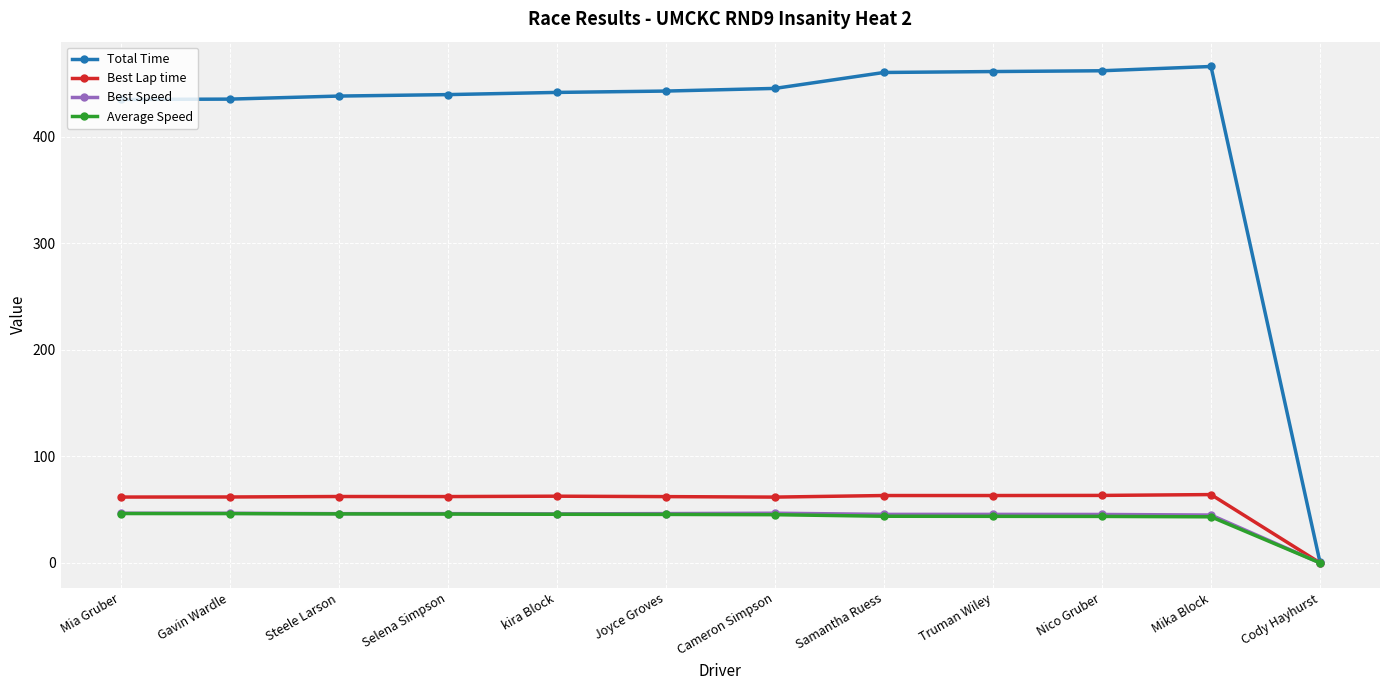

At which label does Total Time reach its minimum?

Cody Hayhurst